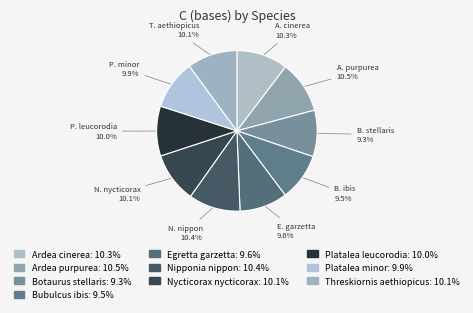

What percentage is the Bubulcus ibis slice, to the nearest percent?

10%